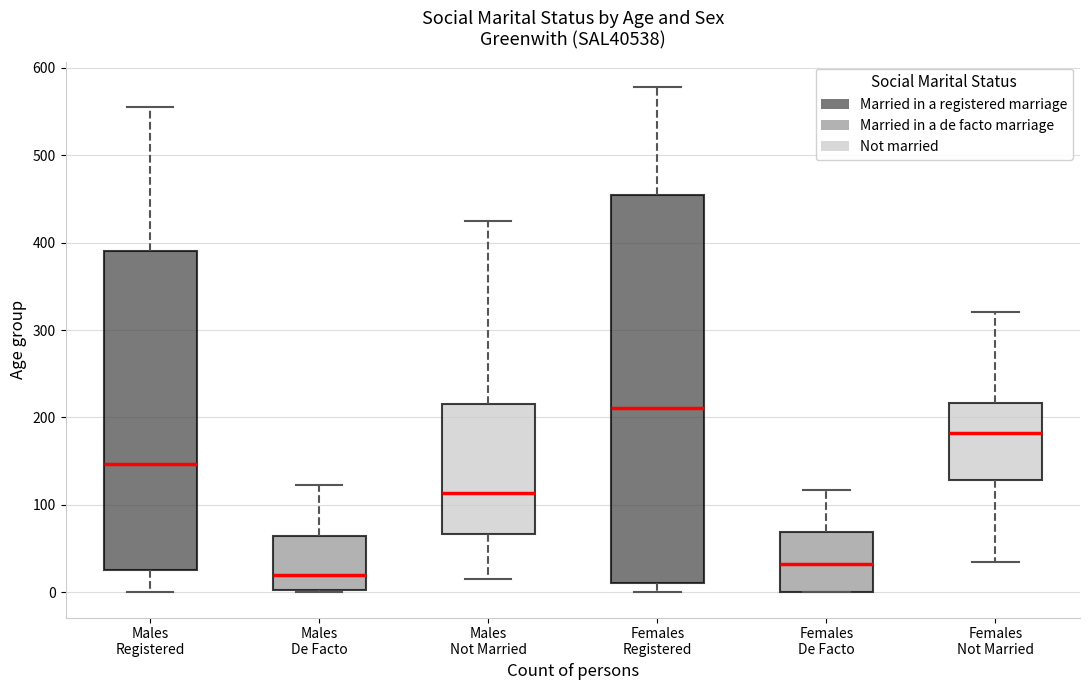

Reading left to right, read every box against the y-axis: the position of its median line, the range the box covers, and the ends of its whiskers. The values are not printed on the chart, so give them approximately, as read against the axis.

Males Registered: median 150, box 30 to 390, whiskers 0 to 560
Males De Facto: median 20, box 0 to 60, whiskers 0 to 120
Males Not Married: median 110, box 70 to 220, whiskers 20 to 430
Females Registered: median 210, box 10 to 460, whiskers 0 to 580
Females De Facto: median 30, box 0 to 70, whiskers 0 to 120
Females Not Married: median 180, box 130 to 220, whiskers 40 to 320